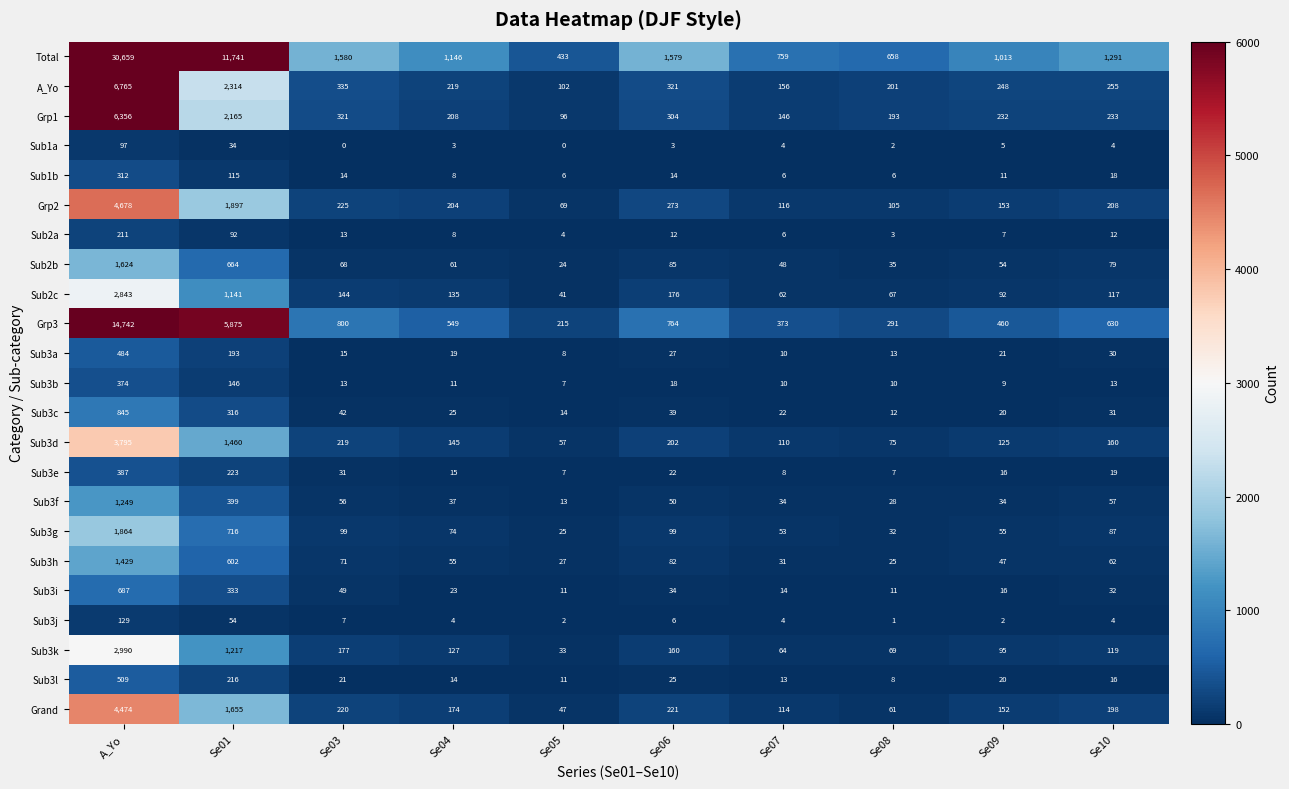

What is the difference between the maximum and minimum values in the Sub3d series?

3738